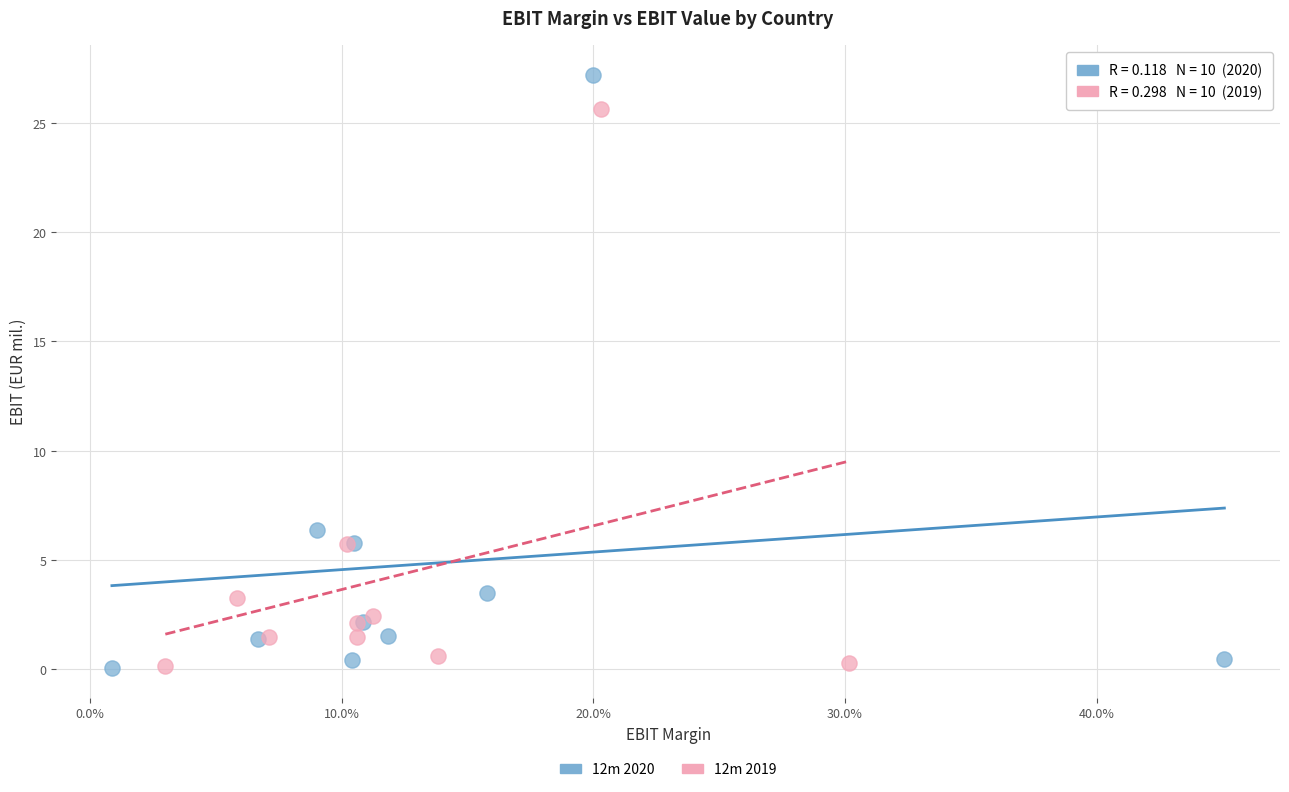

Which series has the widest spread of Y values?

12m 2020